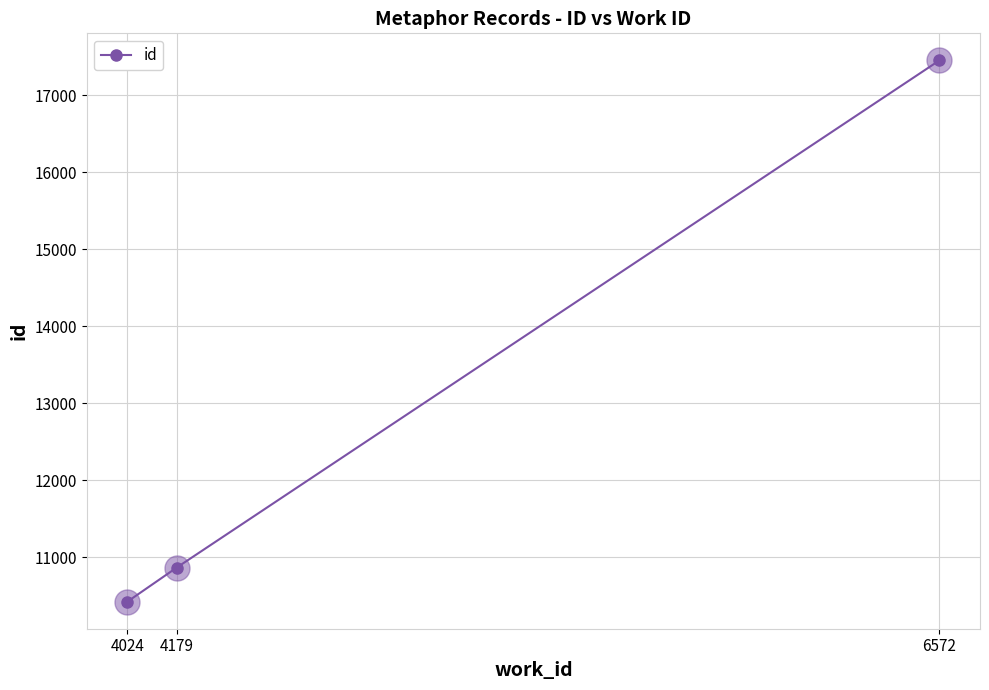

Where is the data nearest to the value 13940?

4179